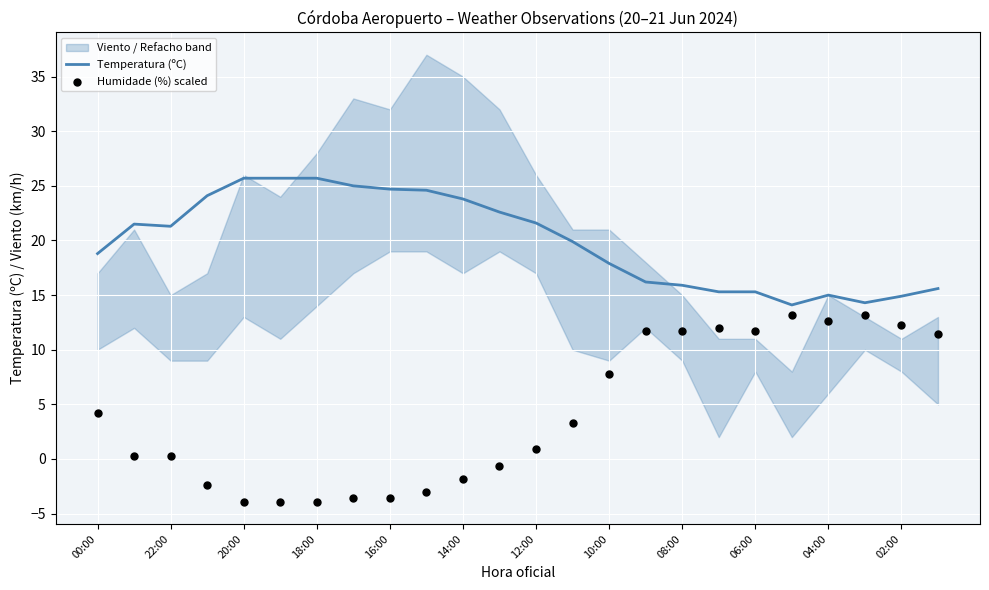

Which series contains the lowest Y value?

Humidade (%) scaled